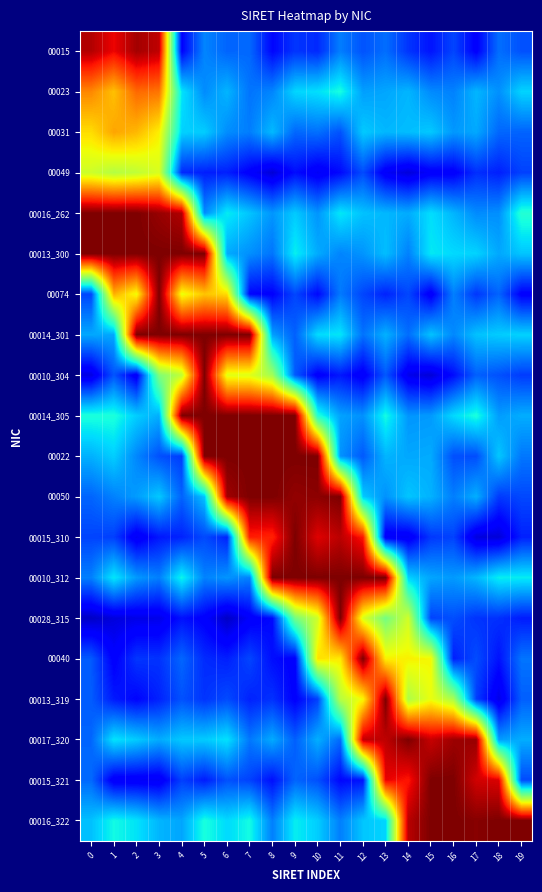

Reading left to right, extract all data points from this chart.

00015: 0=1.0	1=0.9	2=1.0	3=0.9	4=0.1	5=0.3	6=0.2	7=0.2	8=0.1	9=0.2	10=0.2	11=0.2	12=0.2	13=0.2	14=0.2	15=0.1	16=0.2	17=0.1	18=0.2	19=0.2
00023: 0=0.8	1=0.7	2=0.8	3=0.8	4=0.4	5=0.3	6=0.3	7=0.2	8=0.3	9=0.3	10=0.3	11=0.4	12=0.3	13=0.3	14=0.3	15=0.3	16=0.3	17=0.3	18=0.3	19=0.3
00031: 0=0.7	1=0.7	2=0.7	3=0.7	4=0.3	5=0.3	6=0.3	7=0.2	8=0.3	9=0.2	10=0.2	11=0.2	12=0.3	13=0.3	14=0.3	15=0.3	16=0.3	17=0.3	18=0.2	19=0.2
00049: 0=0.6	1=0.6	2=0.6	3=0.6	4=0.2	5=0.2	6=0.2	7=0.1	8=0.1	9=0.1	10=0.1	11=0.1	12=0.2	13=0.1	14=0.1	15=0.1	16=0.1	17=0.2	18=0.2	19=0.2
00016_262: 0=1.0	1=1.0	2=1.0	3=1.0	4=1.0	5=0.3	6=0.4	7=0.3	8=0.3	9=0.3	10=0.3	11=0.4	12=0.3	13=0.3	14=0.3	15=0.3	16=0.3	17=0.3	18=0.3	19=0.4
00013_300: 0=1.0	1=1.0	2=1.0	3=1.0	4=1.0	5=1.0	6=0.3	7=0.3	8=0.2	9=0.4	10=0.3	11=0.3	12=0.3	13=0.3	14=0.3	15=0.4	16=0.3	17=0.3	18=0.3	19=0.3
00074: 0=0.2	1=0.7	2=0.6	3=1.0	4=0.6	5=0.7	6=0.7	7=0.1	8=0.1	9=0.2	10=0.1	11=0.2	12=0.2	13=0.2	14=0.2	15=0.1	16=0.3	17=0.2	18=0.2	19=0.1
00014_301: 0=0.3	1=0.3	2=1.0	3=1.0	4=1.0	5=1.0	6=1.0	7=1.0	8=0.3	9=0.2	10=0.3	11=0.4	12=0.2	13=0.3	14=0.2	15=0.3	16=0.3	17=0.3	18=0.3	19=0.3
00010_304: 0=0.1	1=0.2	2=0.1	3=0.5	4=0.6	5=1.0	6=0.6	7=0.6	8=0.5	9=0.2	10=0.1	11=0.1	12=0.1	13=0.2	14=0.1	15=0.1	16=0.1	17=0.2	18=0.2	19=0.2
00014_305: 0=0.4	1=0.4	2=0.3	3=0.3	4=1.0	5=1.0	6=1.0	7=1.0	8=1.0	9=1.0	10=0.4	11=0.3	12=0.3	13=0.4	14=0.3	15=0.3	16=0.3	17=0.4	18=0.3	19=0.3
00022: 0=0.3	1=0.3	2=0.3	3=0.2	4=0.2	5=1.0	6=1.0	7=1.0	8=1.0	9=1.0	10=1.0	11=0.3	12=0.2	13=0.3	14=0.3	15=0.3	16=0.2	17=0.2	18=0.3	19=0.2
00050: 0=0.2	1=0.3	2=0.3	3=0.3	4=0.2	5=0.3	6=1.0	7=1.0	8=1.0	9=1.0	10=1.0	11=1.0	12=0.3	13=0.3	14=0.3	15=0.3	16=0.3	17=0.3	18=0.2	19=0.2
00015_310: 0=0.2	1=0.2	2=0.1	3=0.1	4=0.2	5=0.2	6=0.2	7=0.9	8=0.9	9=1.0	10=0.9	11=0.9	12=0.9	13=0.1	14=0.1	15=0.2	16=0.2	17=0.1	18=0.1	19=0.2
00010_312: 0=0.3	1=0.4	2=0.3	3=0.3	4=0.4	5=0.3	6=0.3	7=0.3	8=1.0	9=1.0	10=1.0	11=1.0	12=1.0	13=1.0	14=0.3	15=0.3	16=0.3	17=0.3	18=0.4	19=0.4
00028_315: 0=0.1	1=0.1	2=0.1	3=0.1	4=0.1	5=0.1	6=0.1	7=0.1	8=0.1	9=0.5	10=0.6	11=1.0	12=0.6	13=0.5	14=0.6	15=0.2	16=0.2	17=0.2	18=0.2	19=0.2
00040: 0=0.2	1=0.1	2=0.2	3=0.2	4=0.2	5=0.2	6=0.2	7=0.2	8=0.1	9=0.1	10=0.7	11=0.7	12=1.0	13=0.7	14=0.7	15=0.6	16=0.2	17=0.2	18=0.1	19=0.2
00013_319: 0=0.2	1=0.2	2=0.1	3=0.2	4=0.2	5=0.2	6=0.2	7=0.2	8=0.2	9=0.1	10=0.2	11=0.6	12=0.6	13=1.0	14=0.6	15=0.6	16=0.6	17=0.2	18=0.1	19=0.2
00017_320: 0=0.2	1=0.3	2=0.3	3=0.3	4=0.3	5=0.3	6=0.3	7=0.2	8=0.3	9=0.2	10=0.3	11=0.2	12=0.9	13=0.9	14=1.0	15=0.9	16=1.0	17=1.0	18=0.3	19=0.3
00015_321: 0=0.2	1=0.1	2=0.1	3=0.1	4=0.2	5=0.2	6=0.2	7=0.2	8=0.1	9=0.2	10=0.2	11=0.1	12=0.1	13=0.9	14=0.9	15=1.0	16=1.0	17=0.9	18=0.9	19=0.2
00016_322: 0=0.3	1=0.4	2=0.3	3=0.3	4=0.3	5=0.4	6=0.3	7=0.4	8=0.2	9=0.4	10=0.3	11=0.3	12=0.3	13=0.3	14=0.9	15=1.0	16=1.0	17=1.0	18=1.0	19=1.0